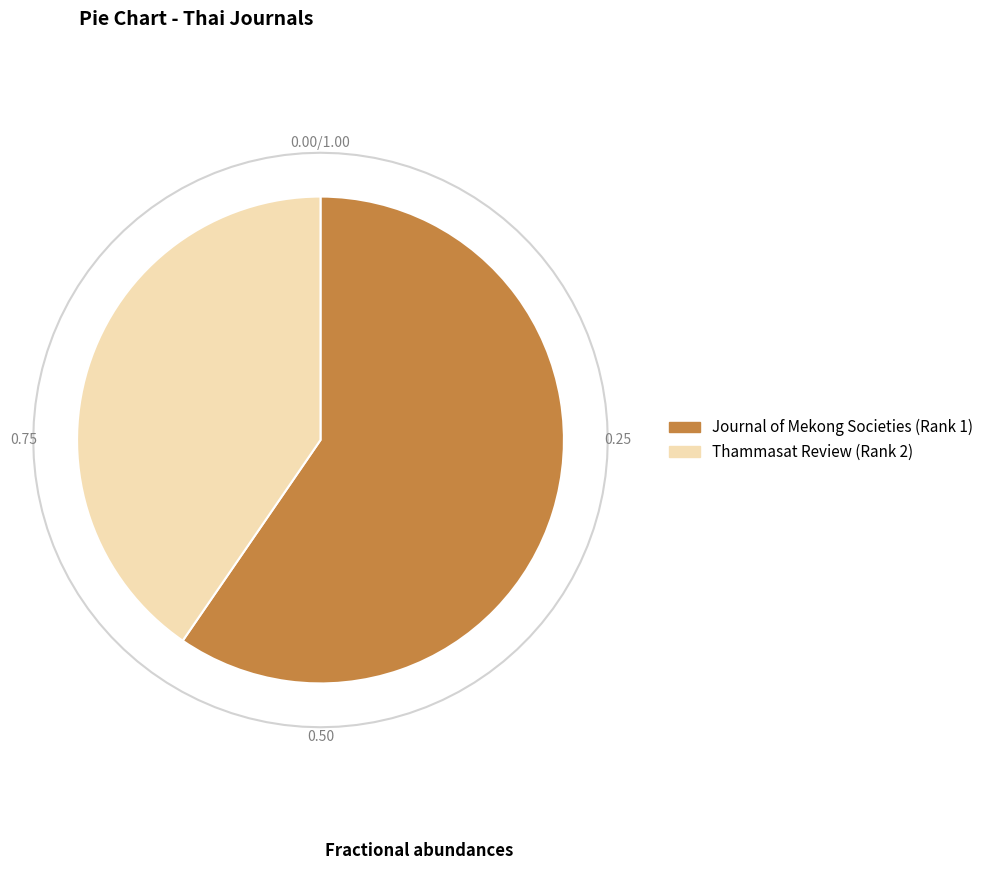

What percentage is the Journal of Mekong Societies (Rank 1) slice, to the nearest percent?

60%